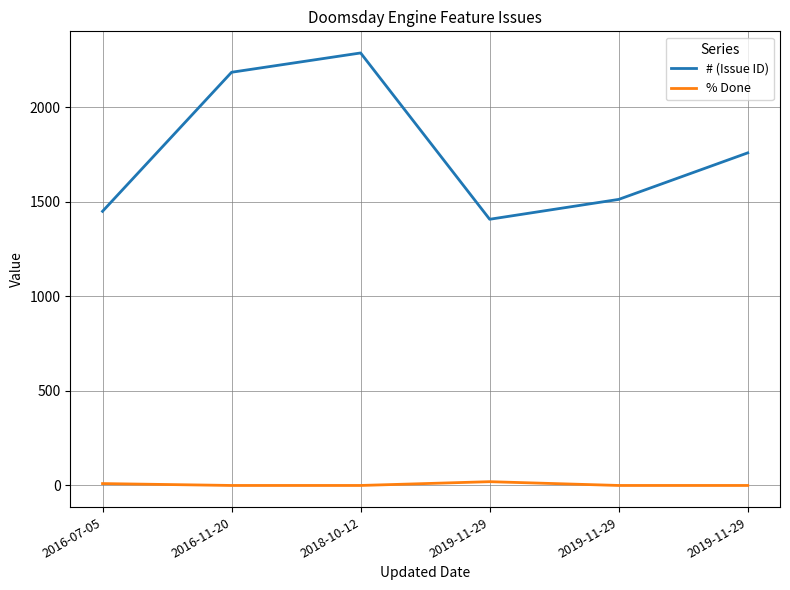

How many lines are shown in the chart?

2